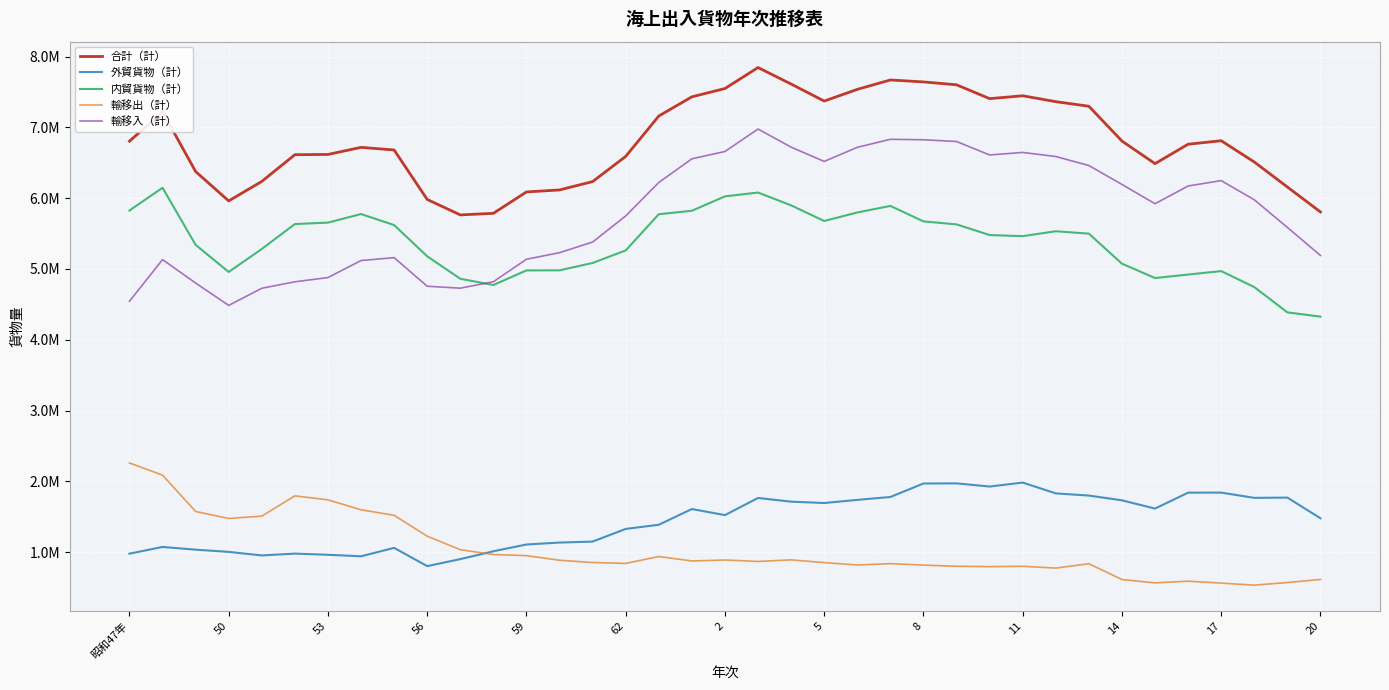

Which series has the largest range (max minus min)?

輸移入（計）